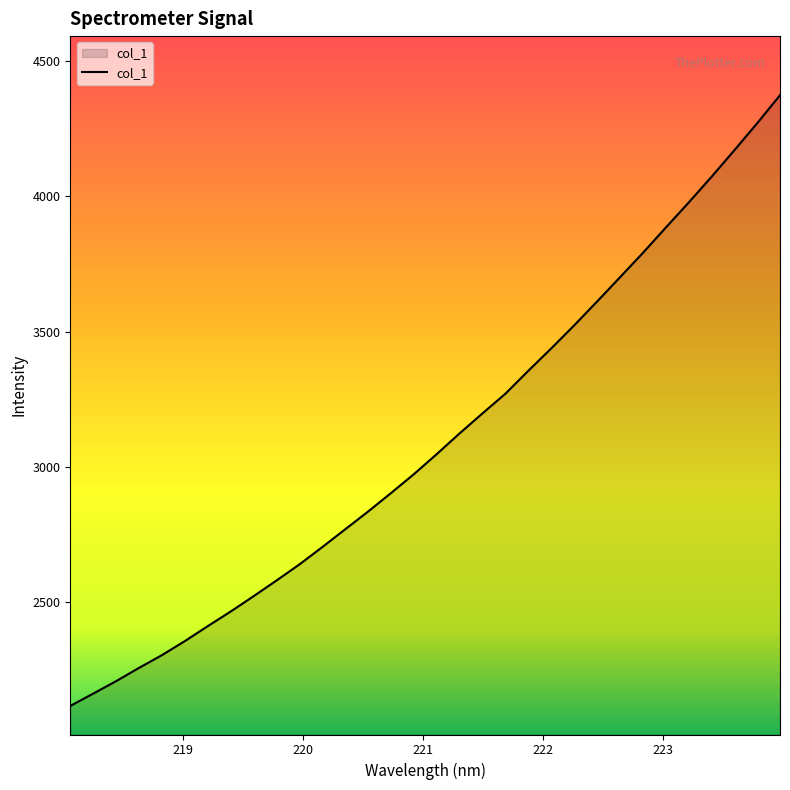

What is the greatest value displayed?

4374.8